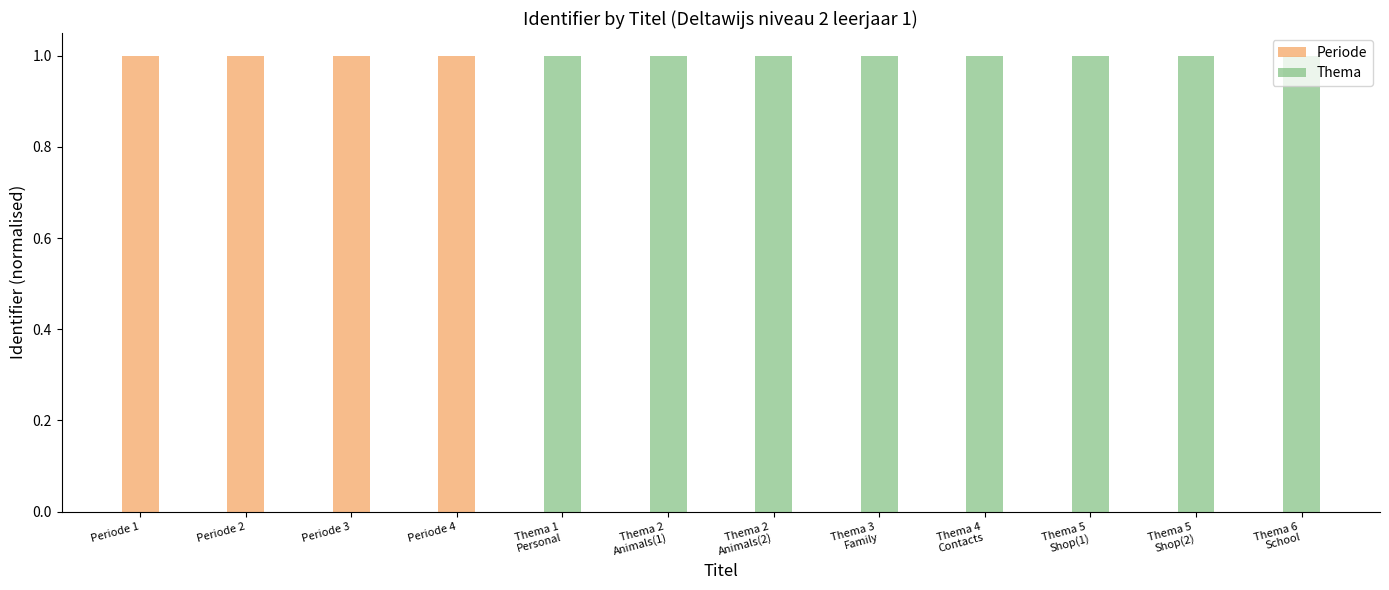

Does the chart contain stacked bars?

No